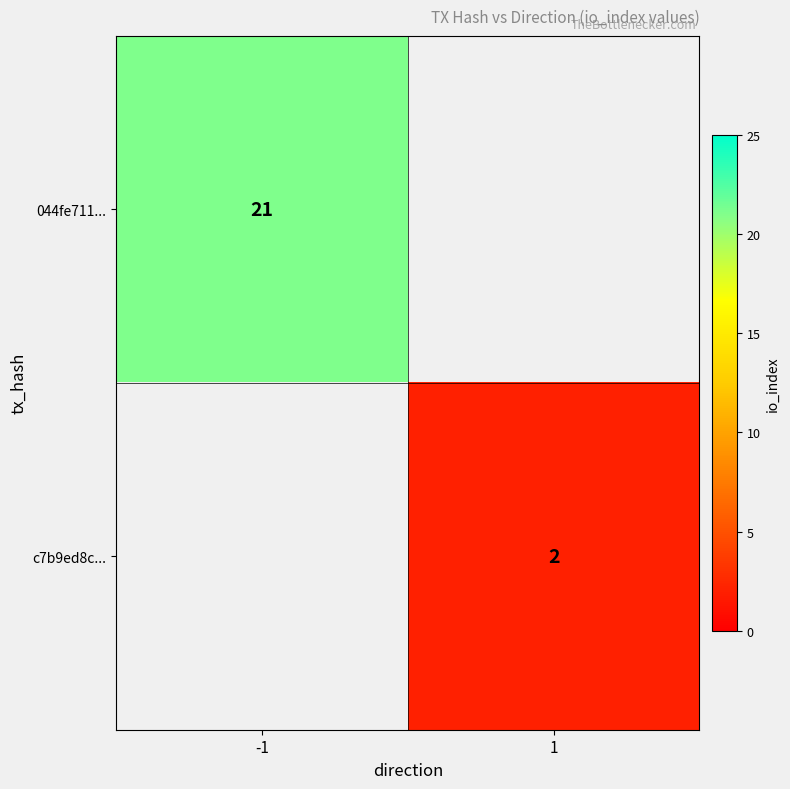

The c7b9ed8c... series shows 1 at 1. True or false?

False